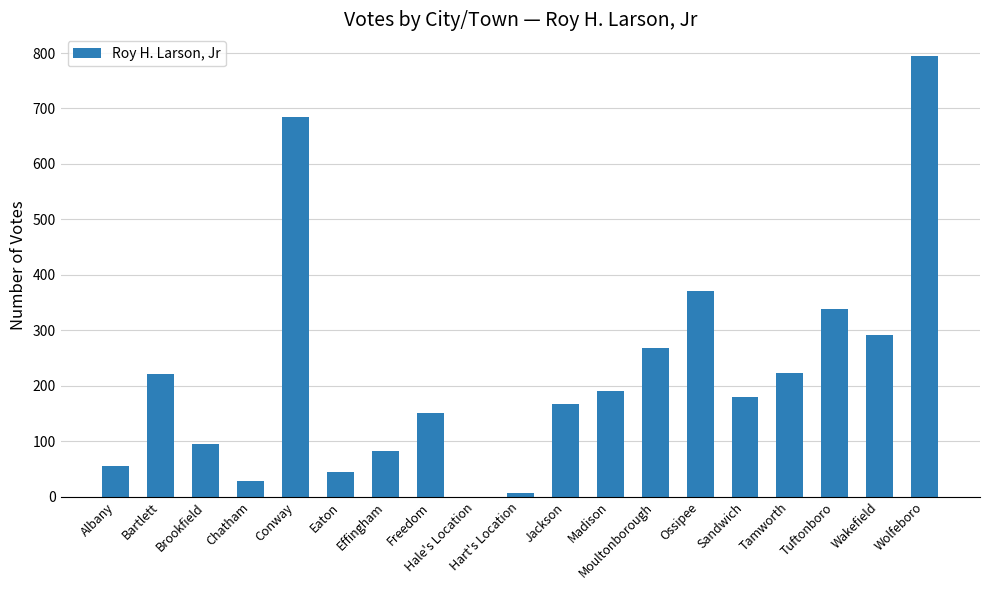

What is the sum of all values?

4190